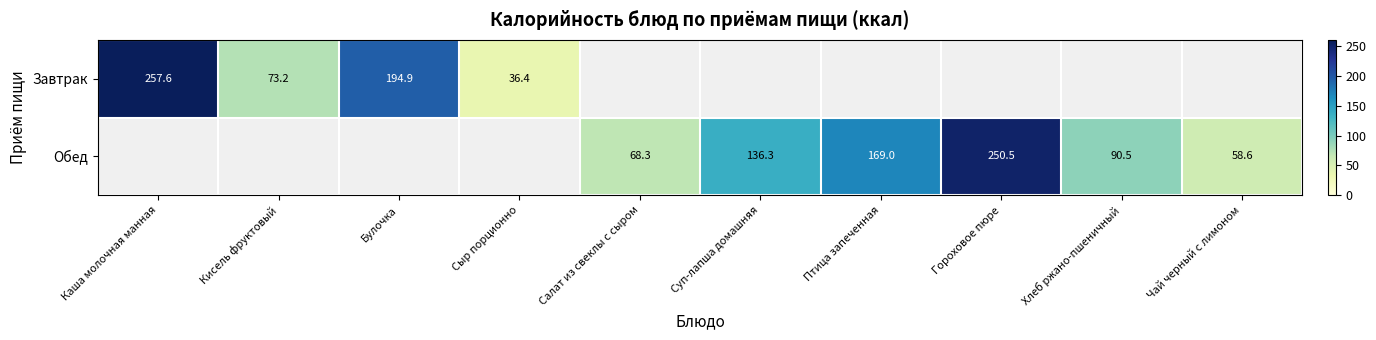

Which has a higher value, Чай черный с лимоном or Каша молочная манная?

Каша молочная манная